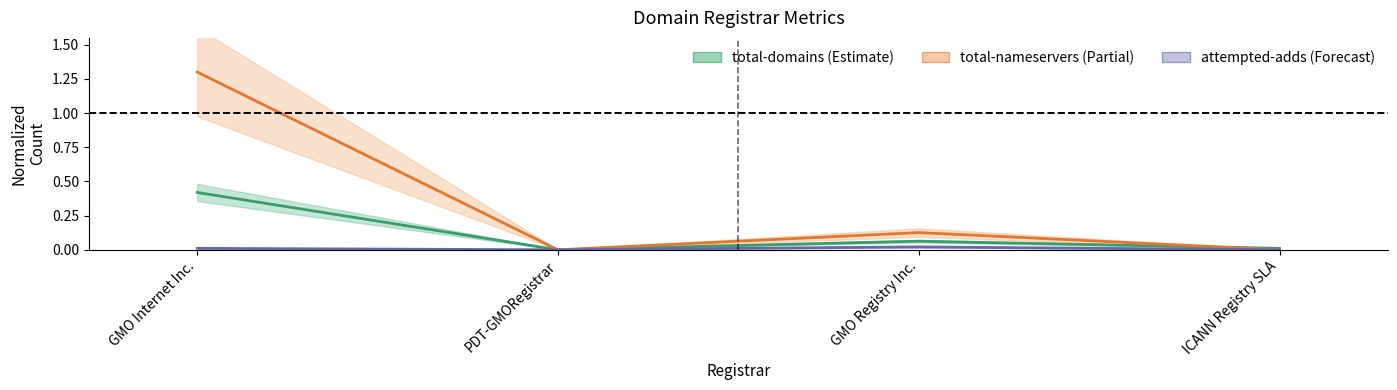

Between GMO Registry Inc. and ICANN Registry SLA, which series saw the biggest shift?

total-nameservers